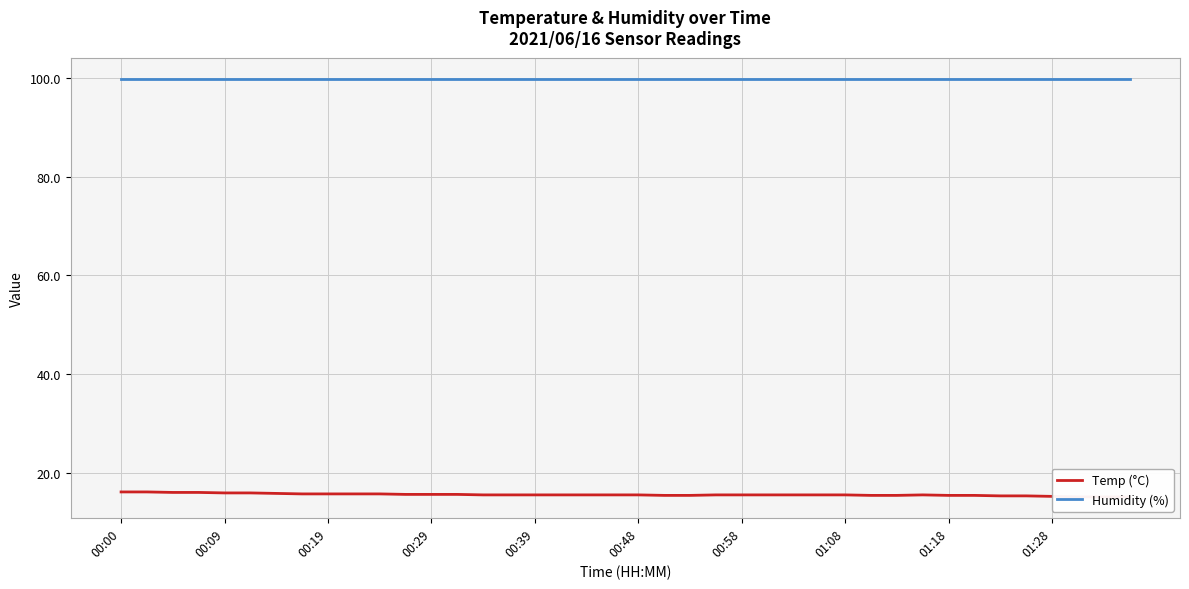

At which category is the sum across all series the highest?

00:00